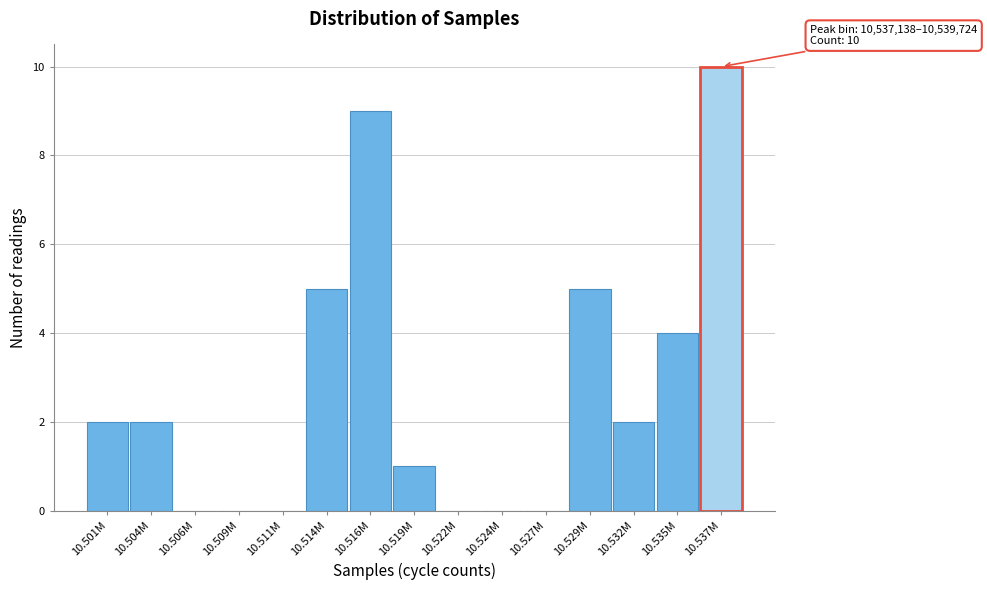

Reading right to left, what are all the values shown in this chart?

10.537M=10	10.535M=4	10.532M=2	10.529M=5	10.527M=0	10.524M=0	10.522M=0	10.519M=1	10.516M=9	10.514M=5	10.511M=0	10.509M=0	10.506M=0	10.504M=2	10.501M=2